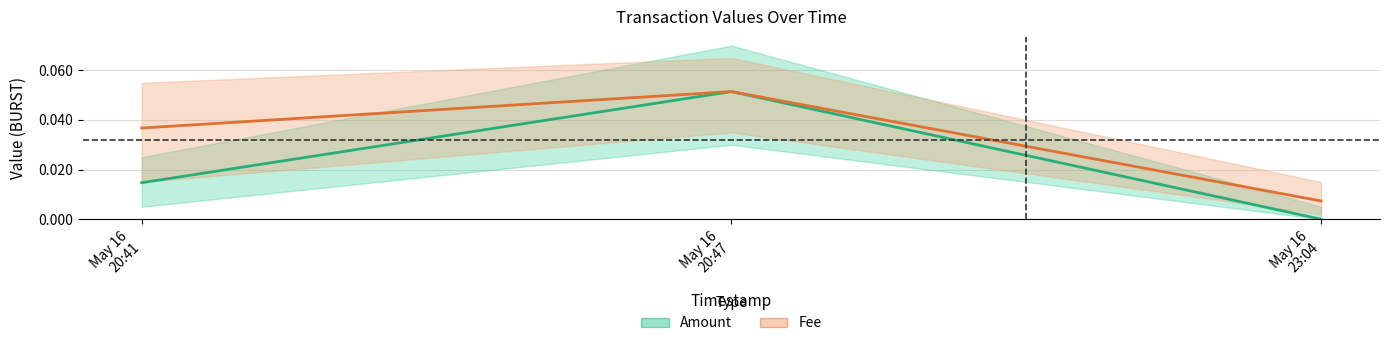

How many series are shown in this chart?

2